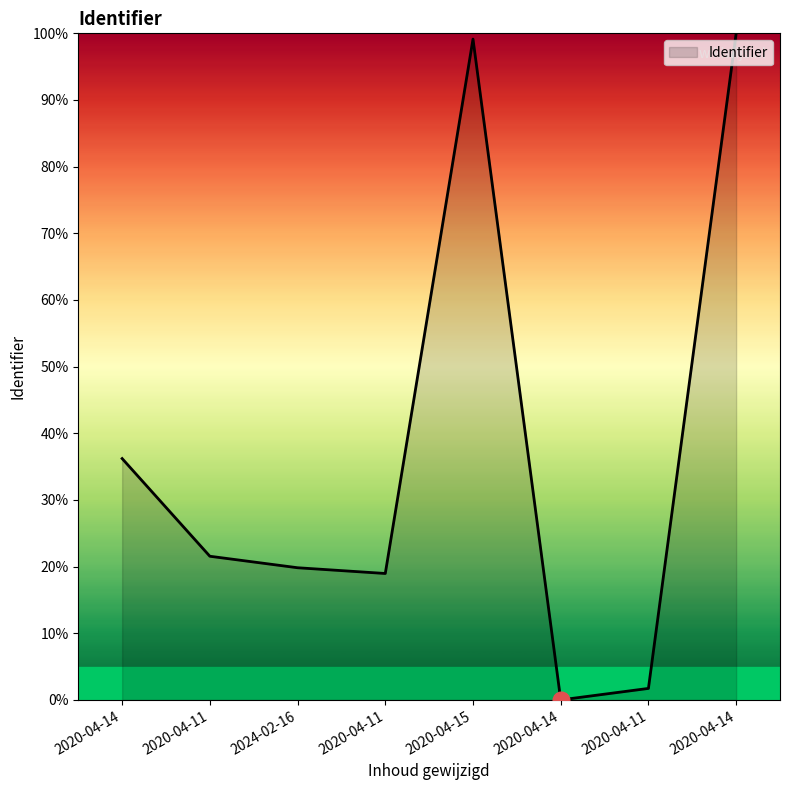

How many points are lower than both their immediate neighbors (excluding endpoints)?

2